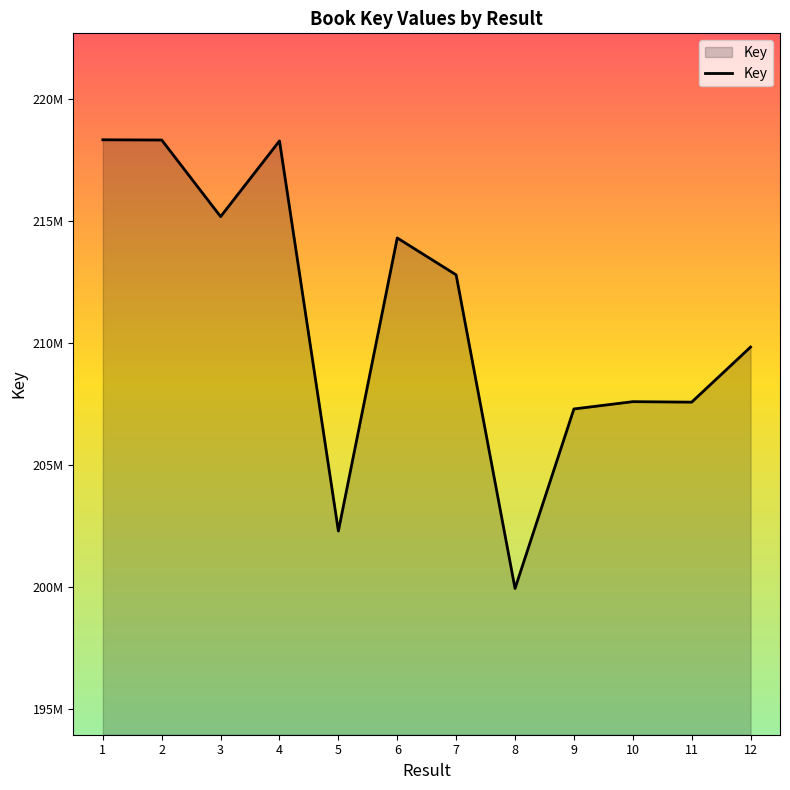

Does the chart display data point markers on the line(s)?

No